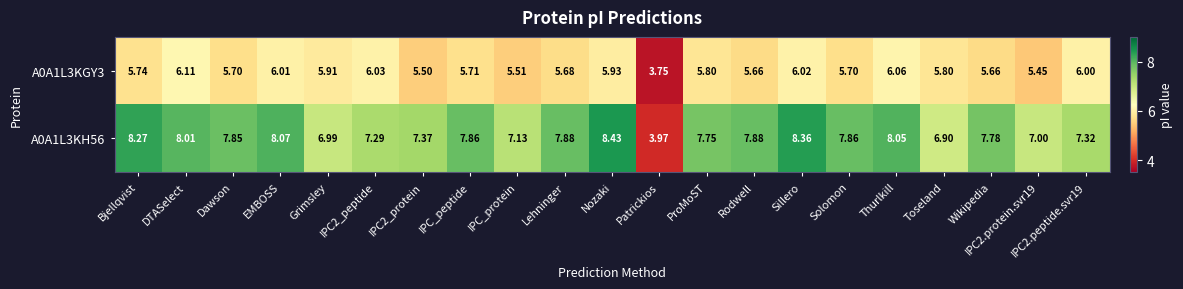

At which label does A0A1L3KH56 first exceed 7?

Bjellqvist